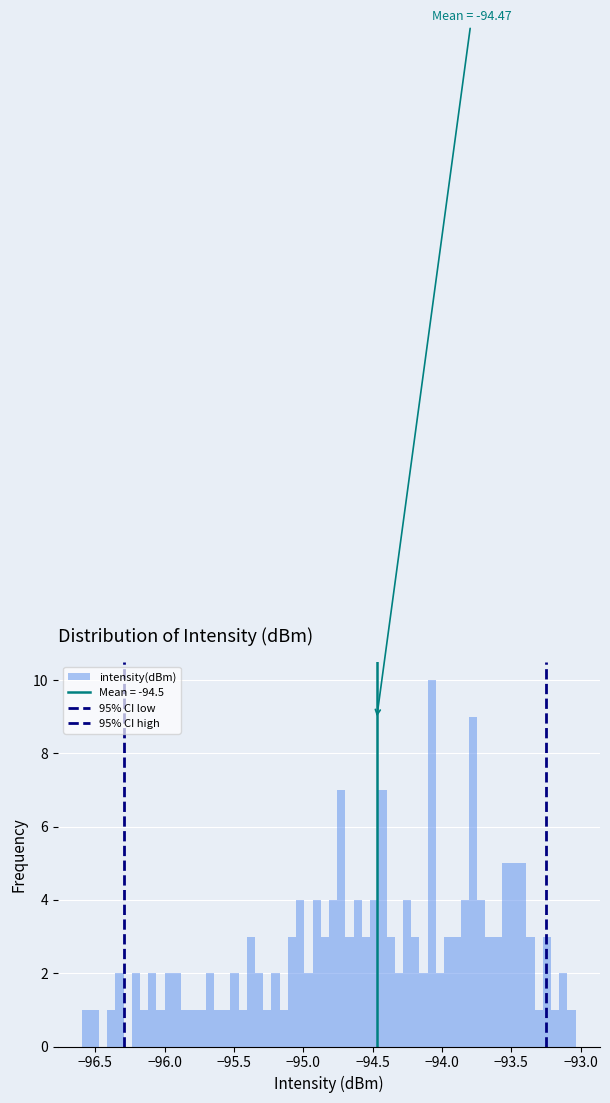

Read against the x-axis, roughly where is the centre of the tallest bar?

-94.05